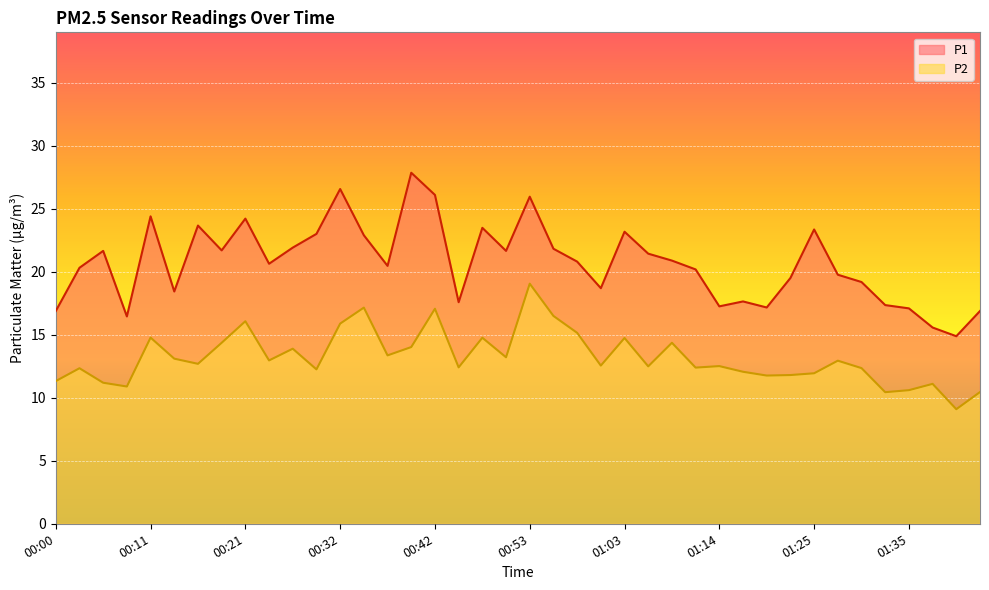

How many interior local peaks does the P2 series have?

13